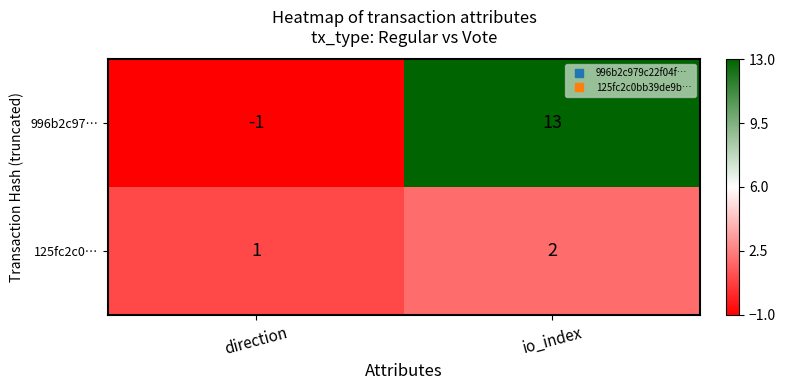

At which category is the sum across all series the highest?

io_index